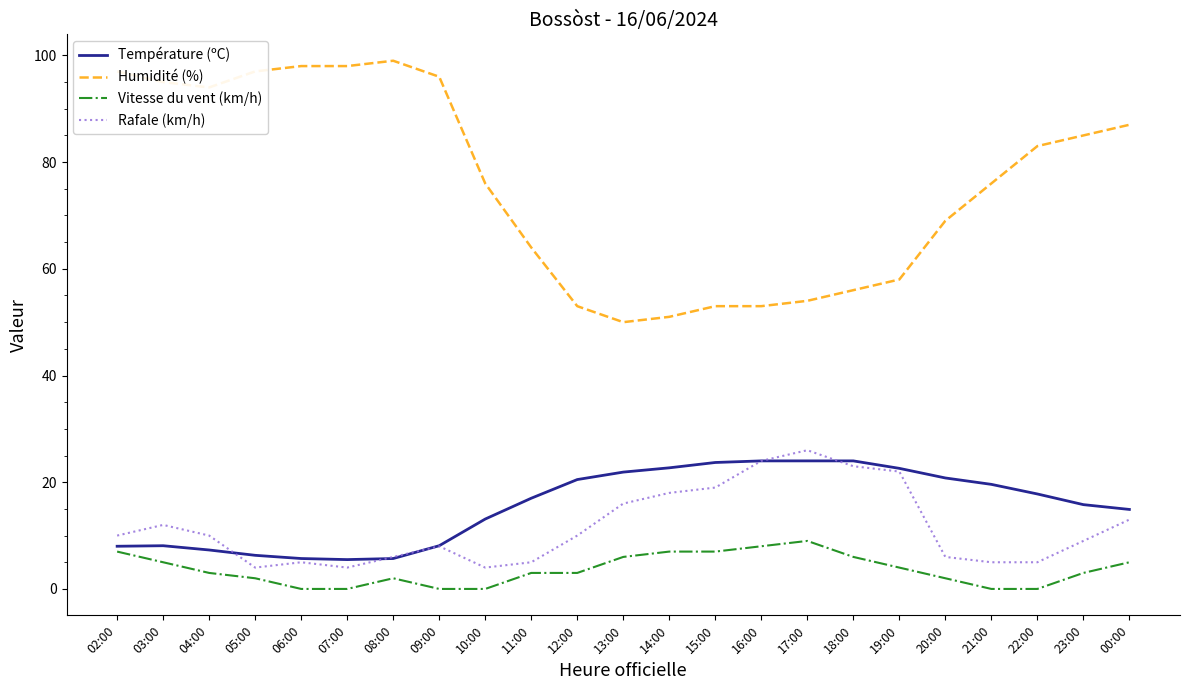

What is the average value of the Température (ºC) series?

15.5